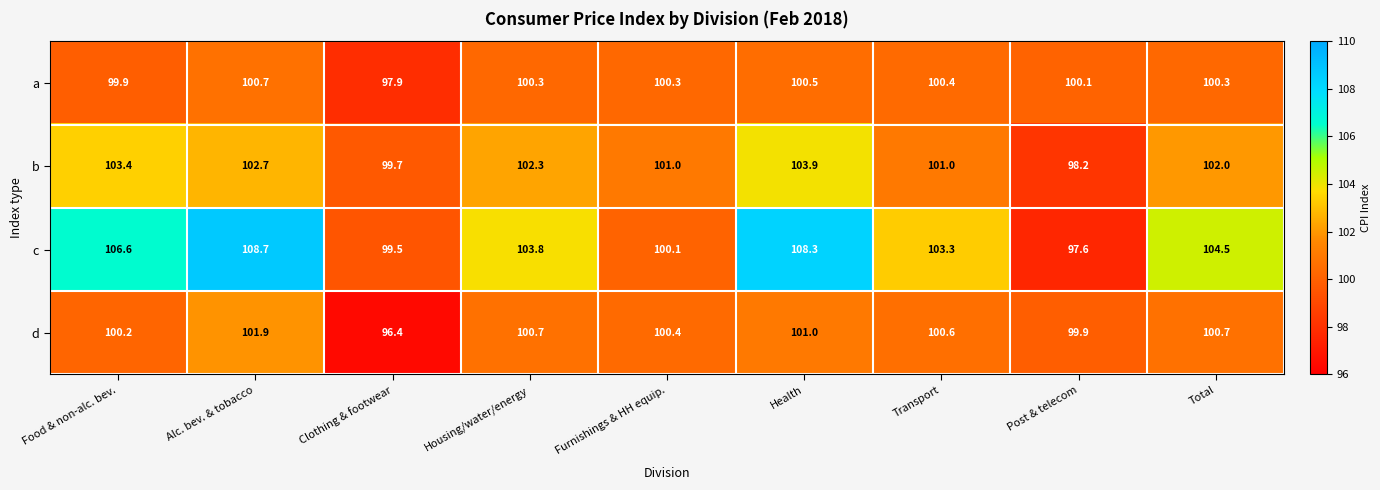

List the series in order of their peak value, lowest first.

a, d, b, c